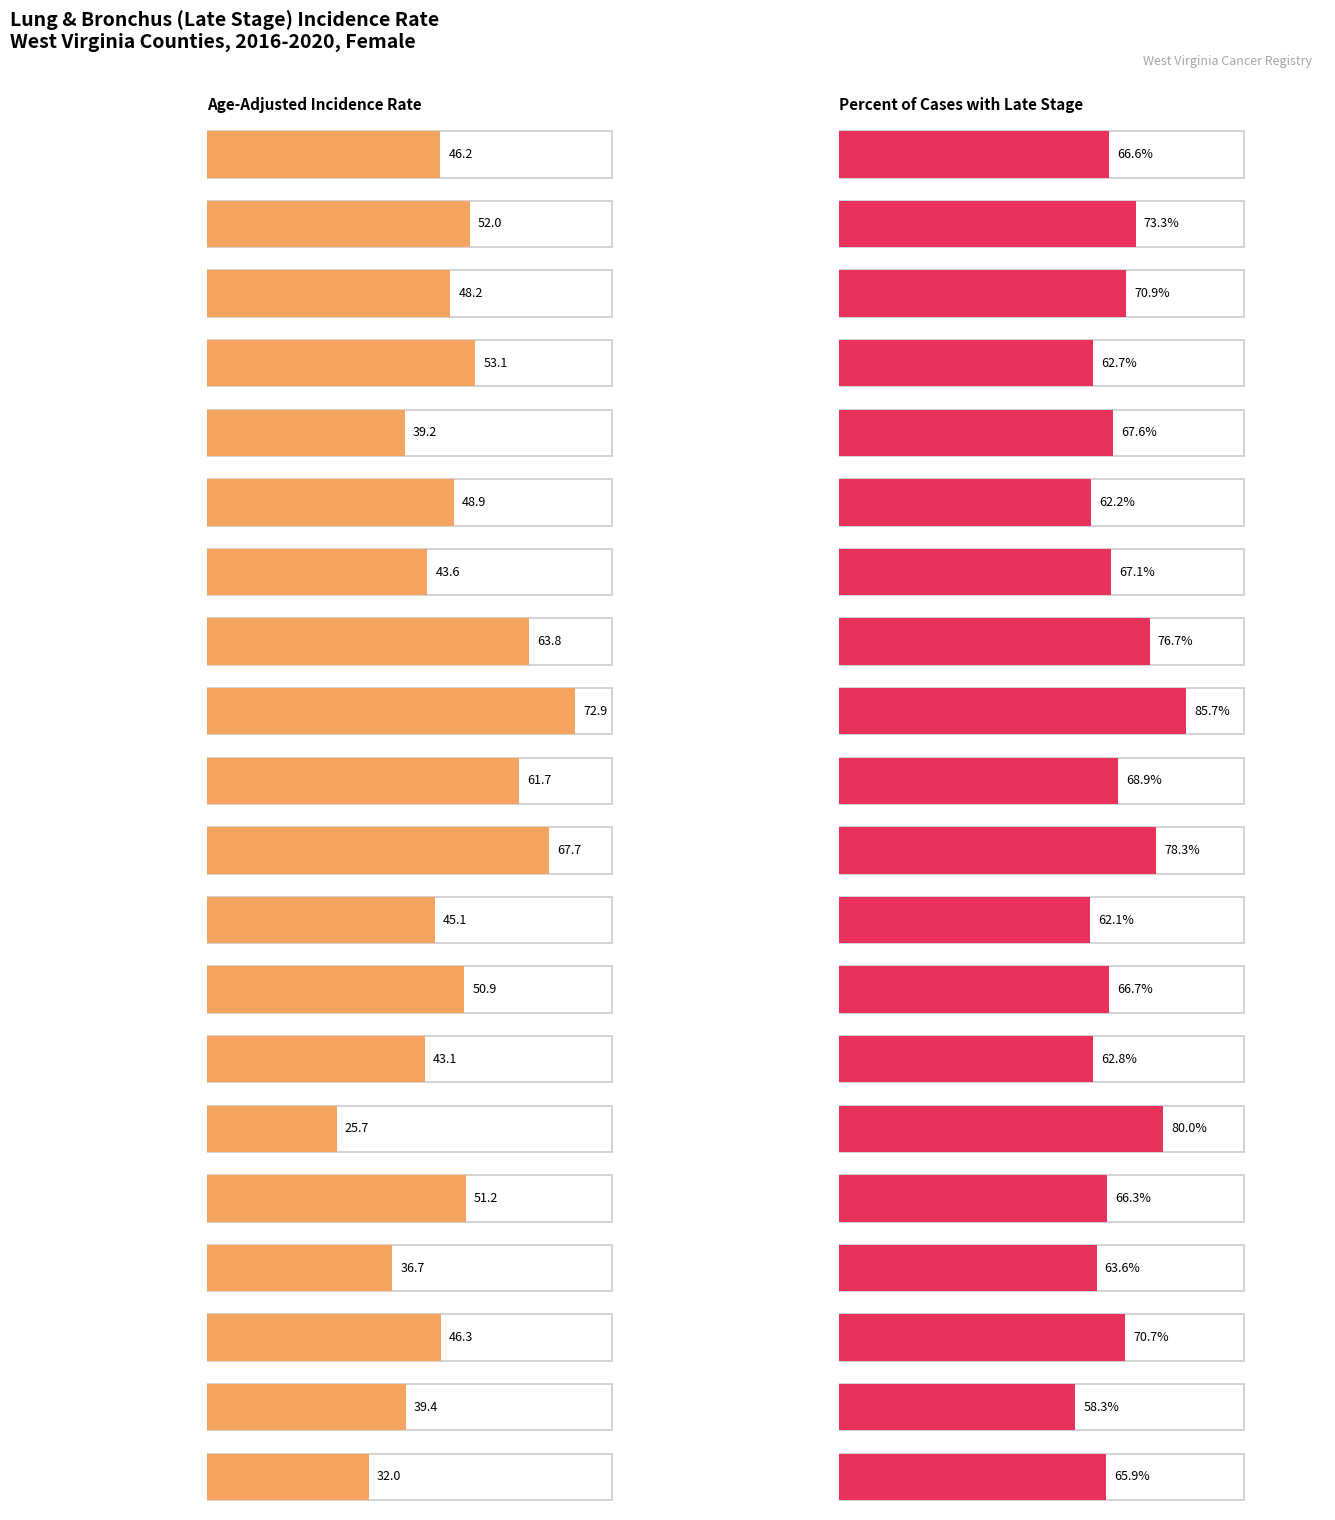

The Percent of Cases with Late Stage series shows 109.3 at West Virginia. True or false?

False